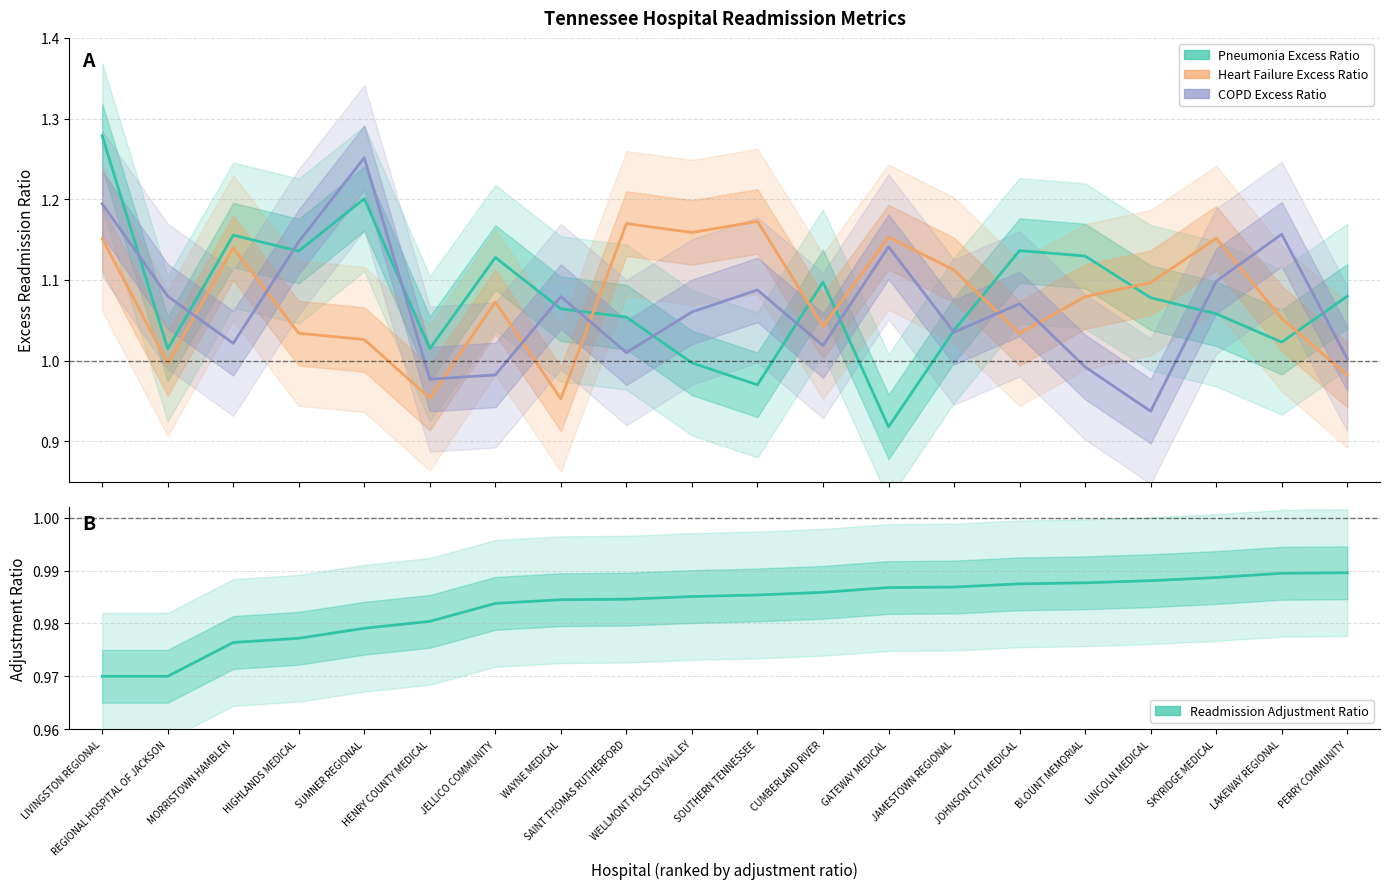

Rank the categories by Heart Failure Excess Ratio value from highest to lowest.

SOUTHERN TENNESSEE, SAINT THOMAS RUTHERFORD, WELLMONT HOLSTON VALLEY, GATEWAY MEDICAL, LIVINGSTON REGIONAL, SKYRIDGE MEDICAL, MORRISTOWN HAMBLEN, JAMESTOWN REGIONAL, LINCOLN MEDICAL, BLOUNT MEMORIAL, JELLICO COMMUNITY, LAKEWAY REGIONAL, CUMBERLAND RIVER, HIGHLANDS MEDICAL, JOHNSON CITY MEDICAL, SUMNER REGIONAL, REGIONAL HOSPITAL OF JACKSON, PERRY COMMUNITY, HENRY COUNTY MEDICAL, WAYNE MEDICAL